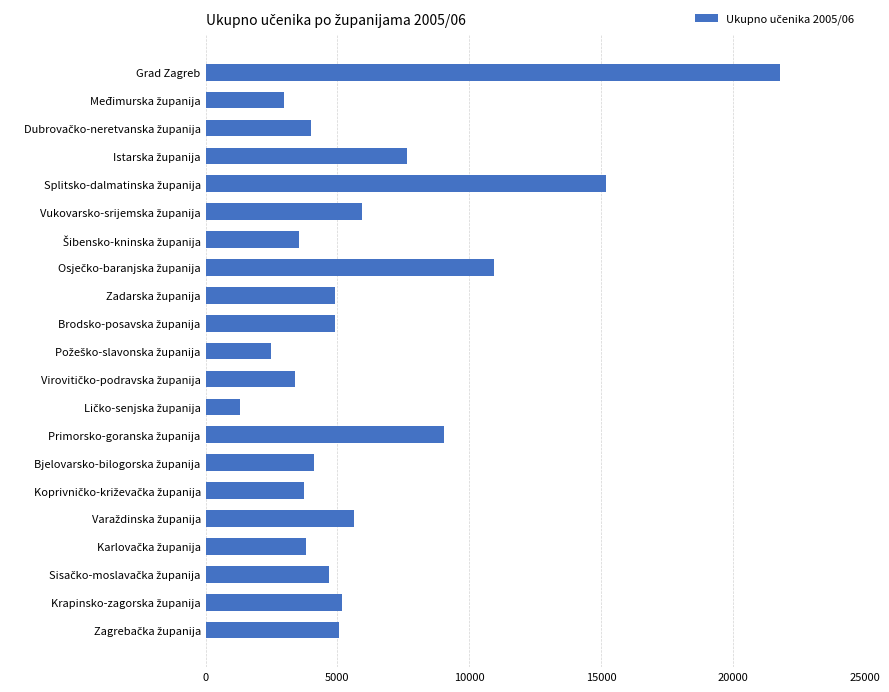

Which category has the highest value across all series?

Grad Zagreb